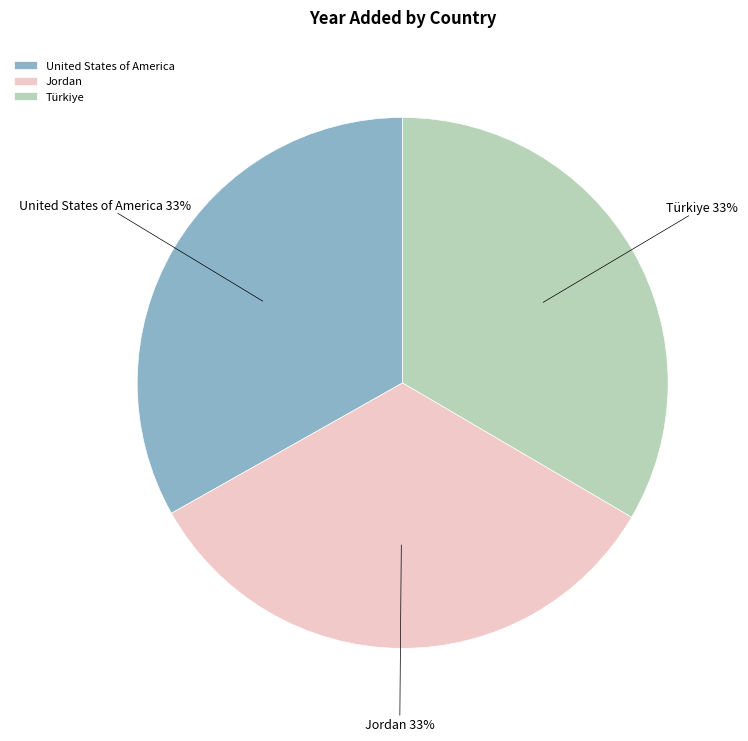

Is there a majority slice in this chart?

No